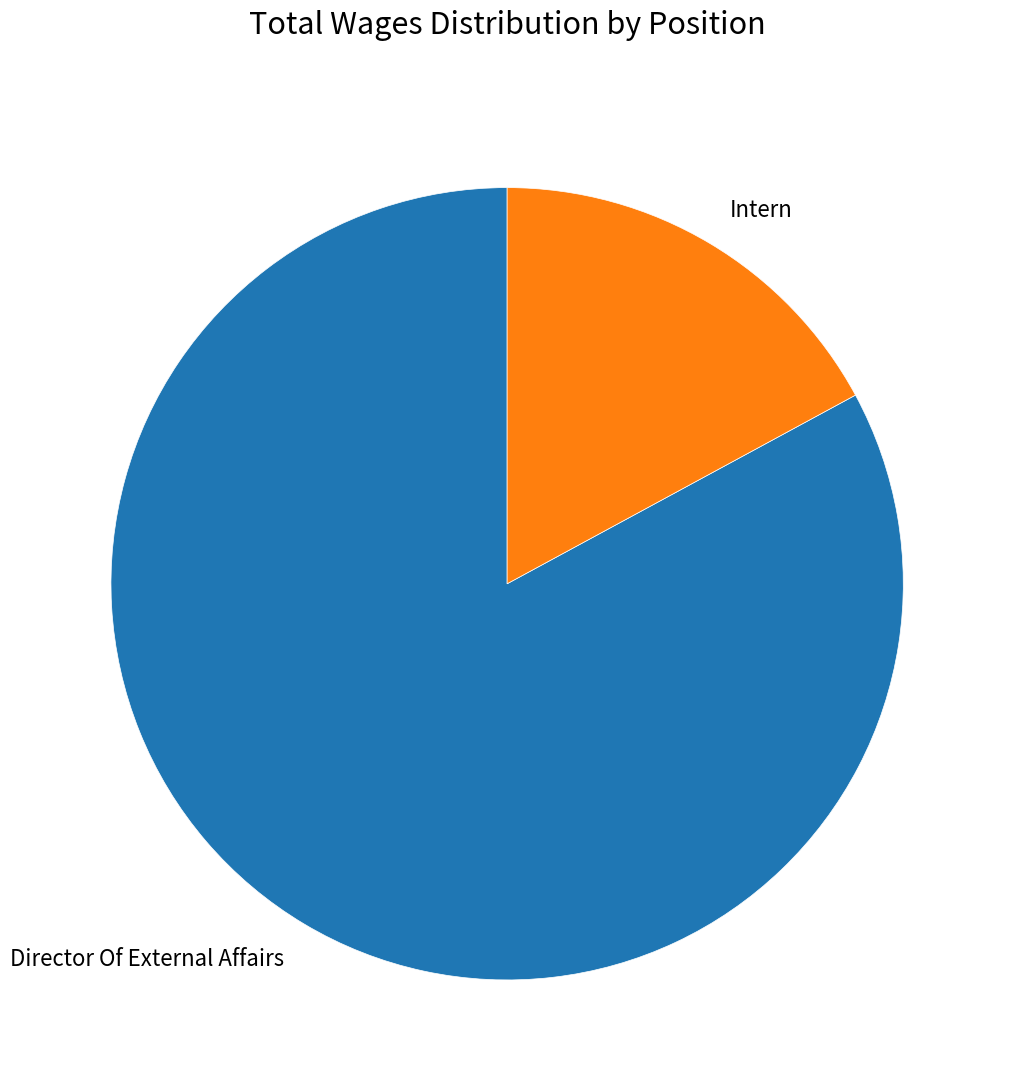

True or false: Intern accounts for 5% of the total.

False